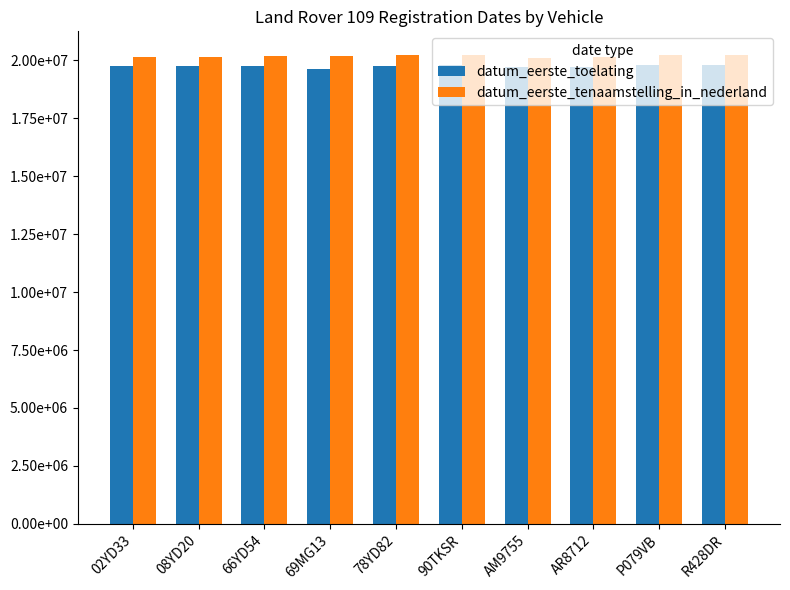

Rank the series by their average value, from highest to lowest.

datum_eerste_tenaamstelling_in_nederland, datum_eerste_toelating